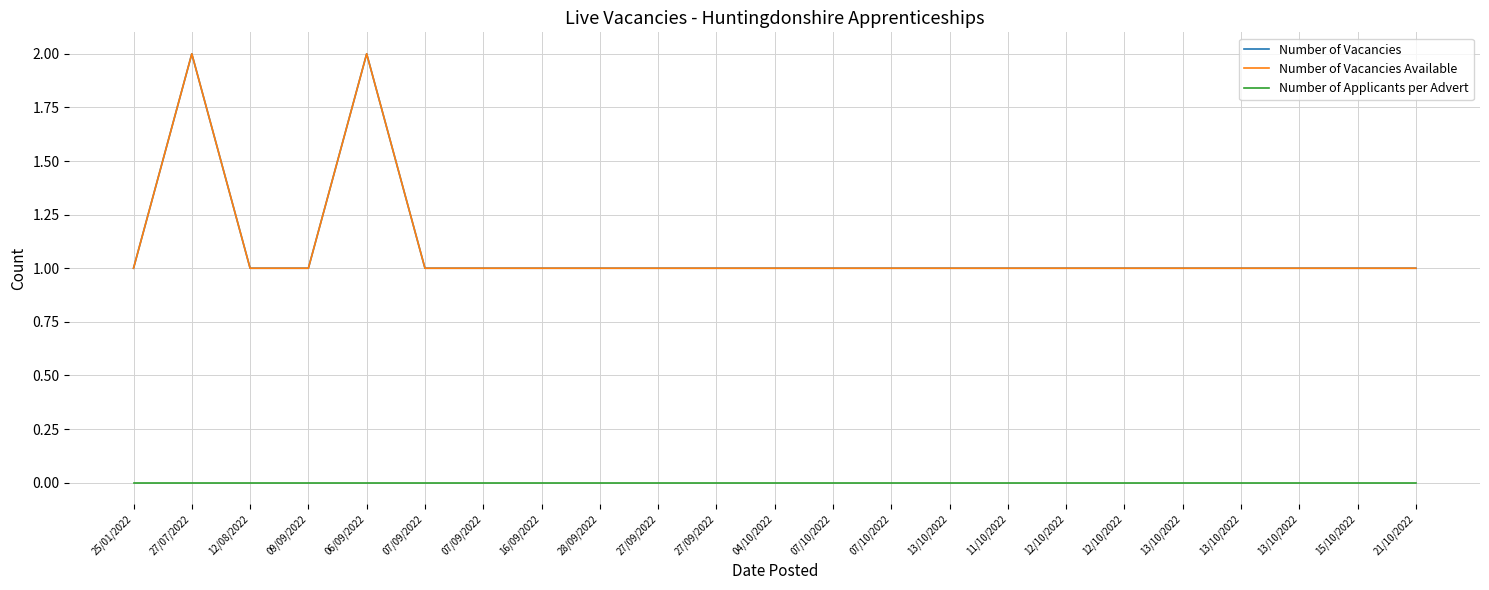

What is the label of the 19th point from the right?

06/09/2022